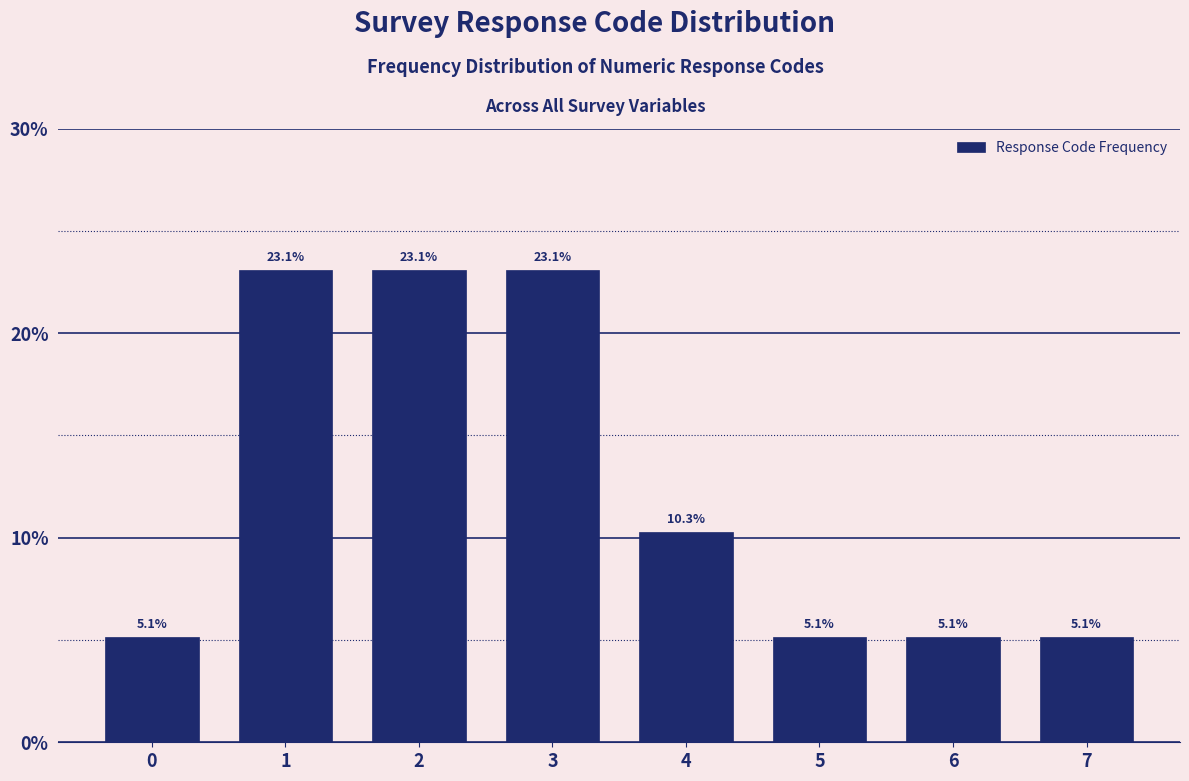

Reading left to right, extract all data points from this chart.

0=5.1	1=23.1	2=23.1	3=23.1	4=10.3	5=5.1	6=5.1	7=5.1